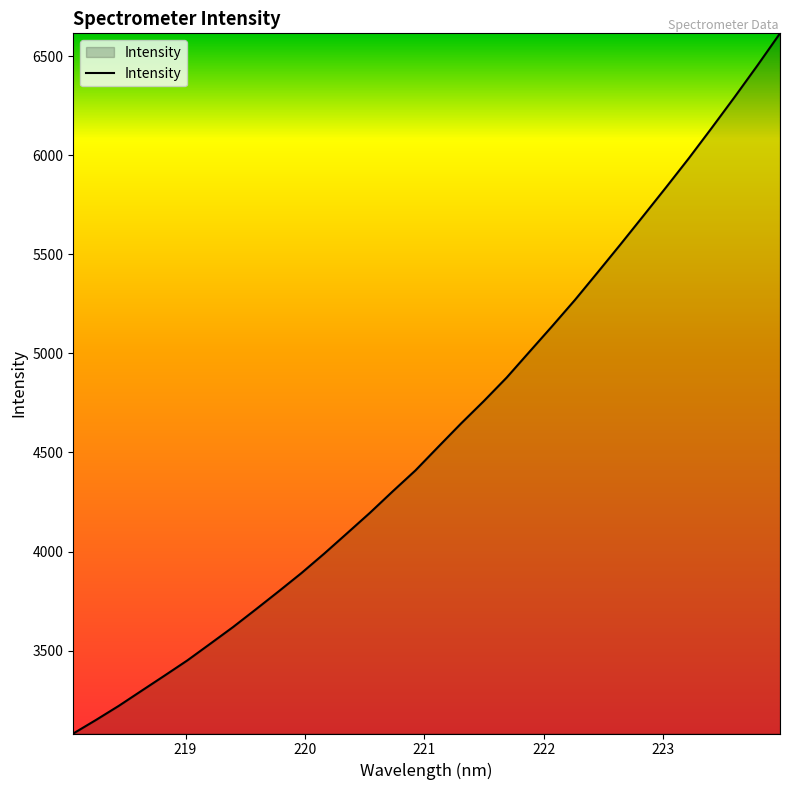

Does the chart display data point markers on the line(s)?

No